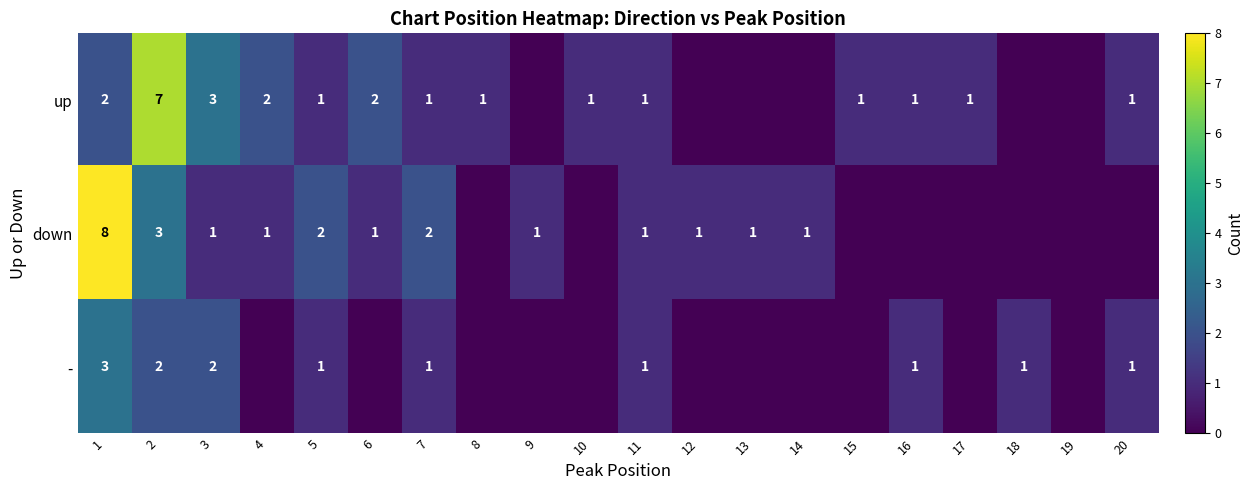

How many series are shown in this chart?

3